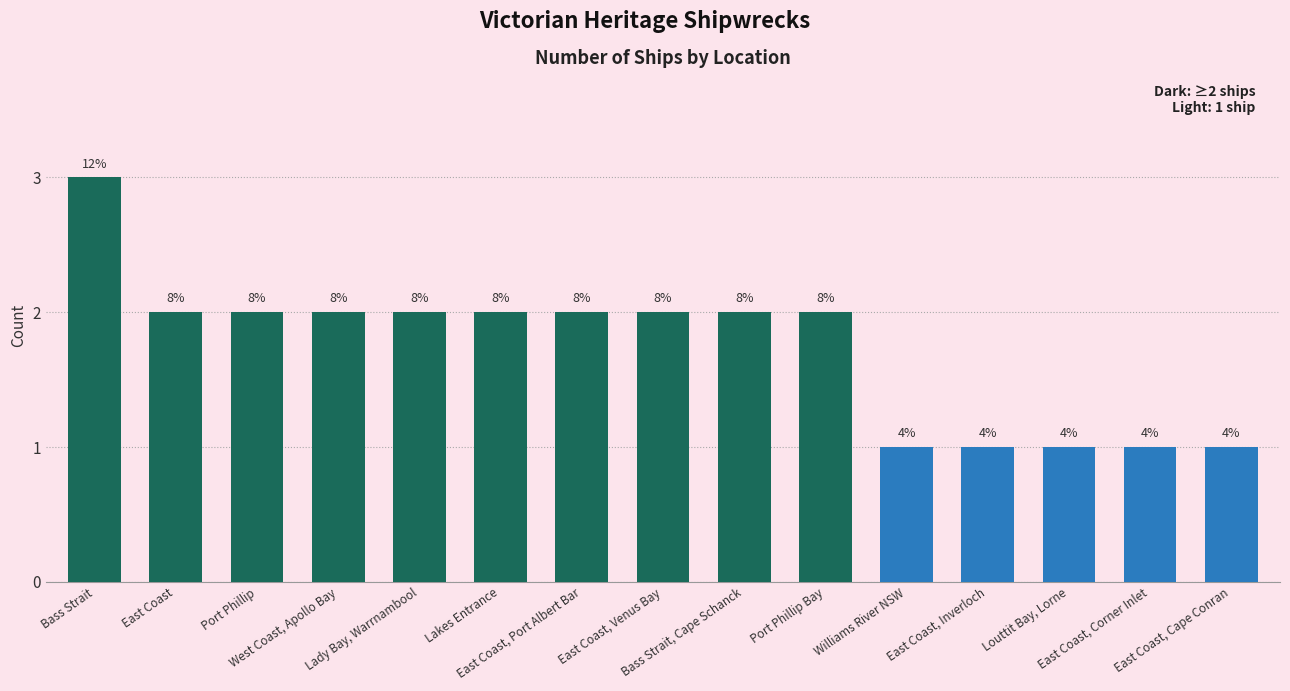

What is the ratio of the value at Bass Strait to the value at East Coast, Port Albert Bar?

1.5